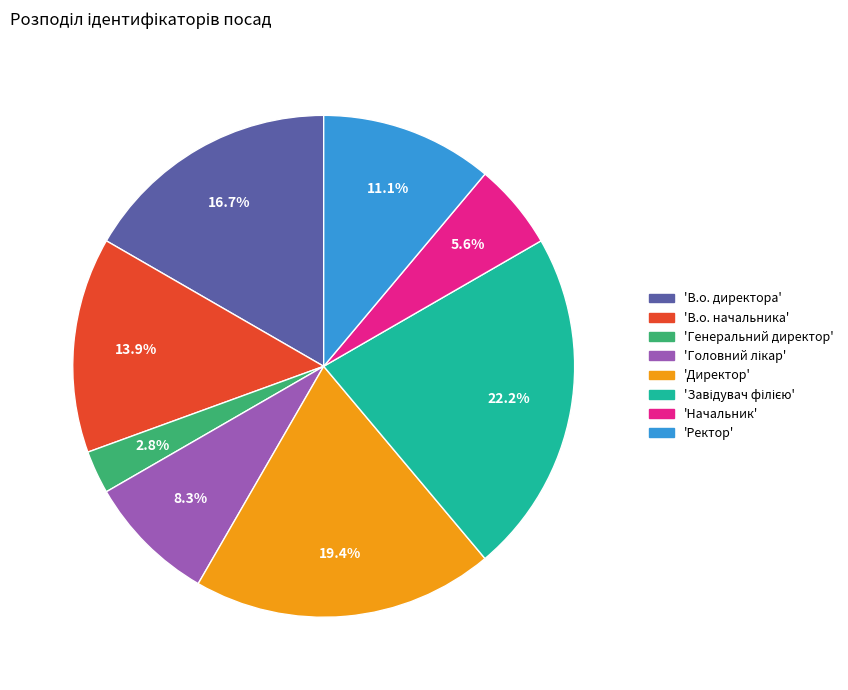

Is there any slice that represents more than half of the pie?

No